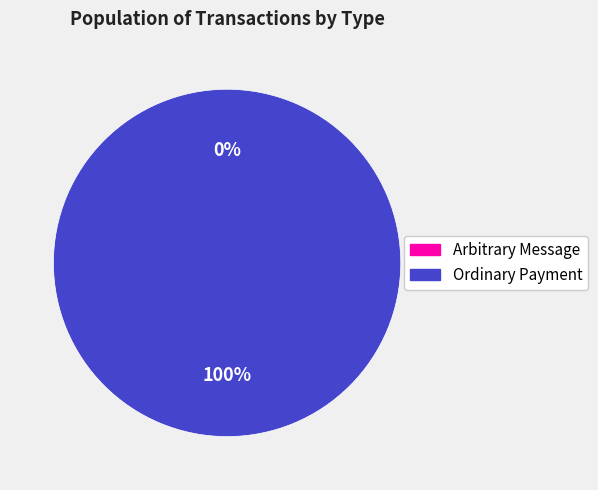

Rank the categories by value from lowest to highest.

Arbitrary Message, Ordinary Payment